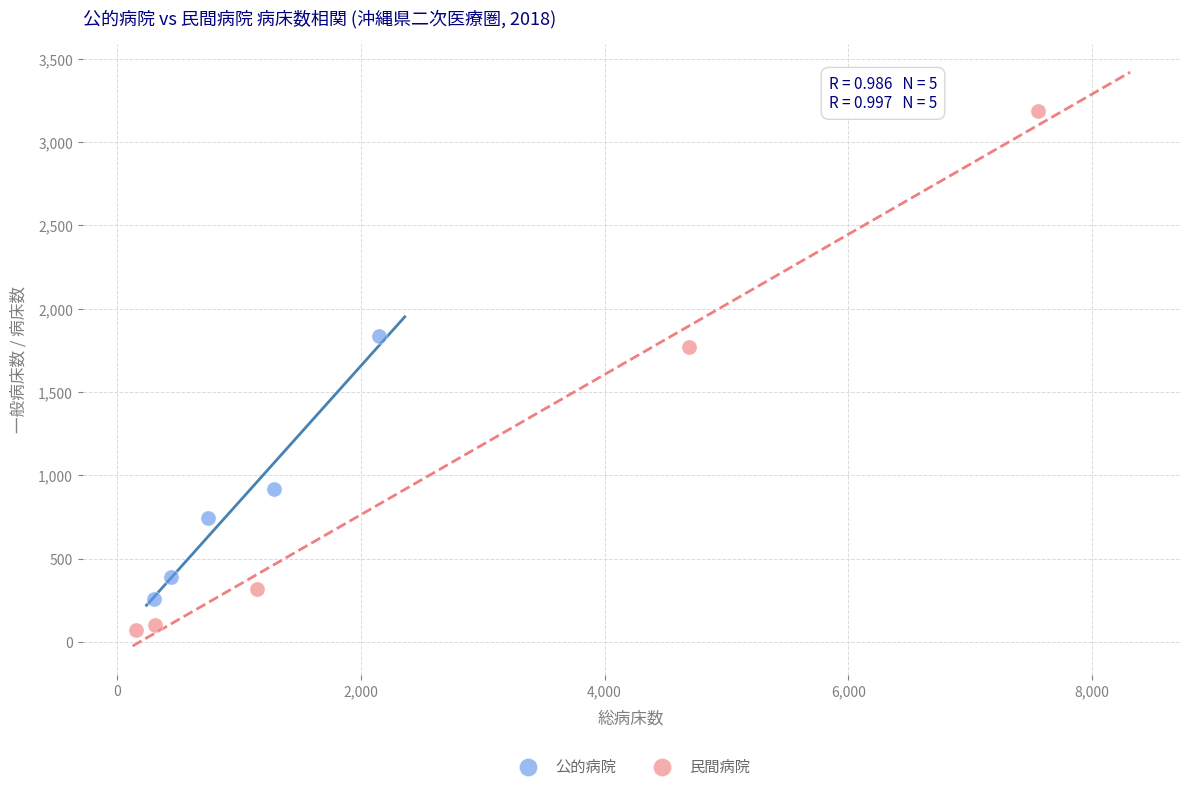

Which series has the widest spread of Y values?

民間病院